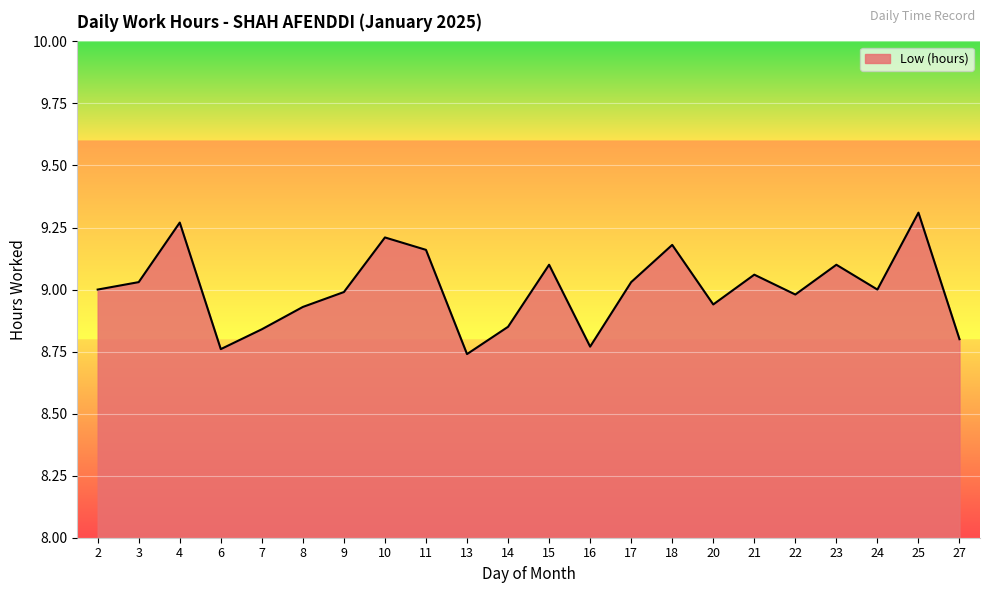

Is it true that the value at 18 is 9.2?

True